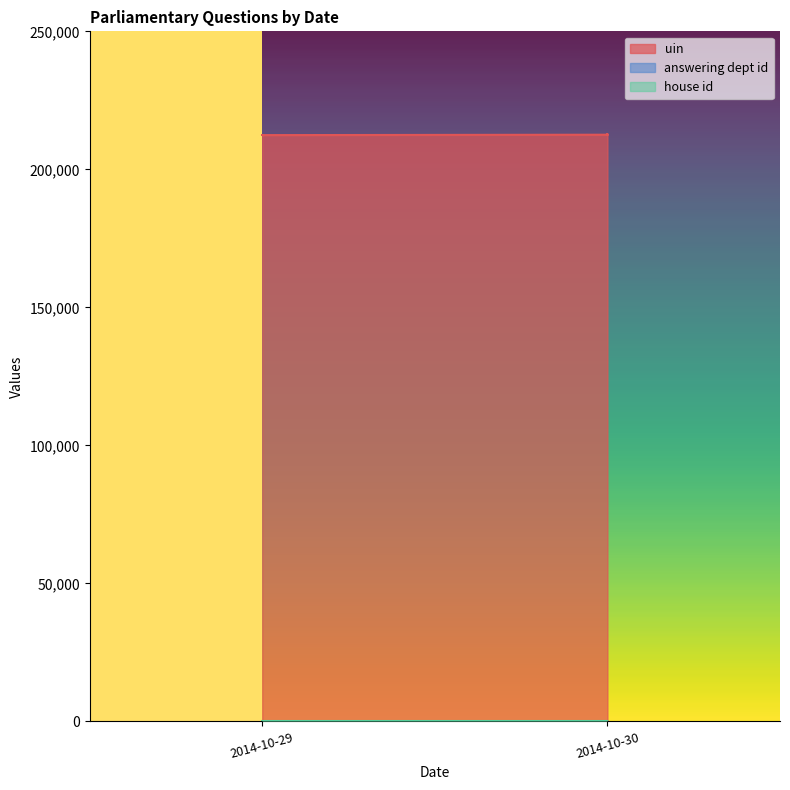

Read the uin value at 2014-10-30.

212673